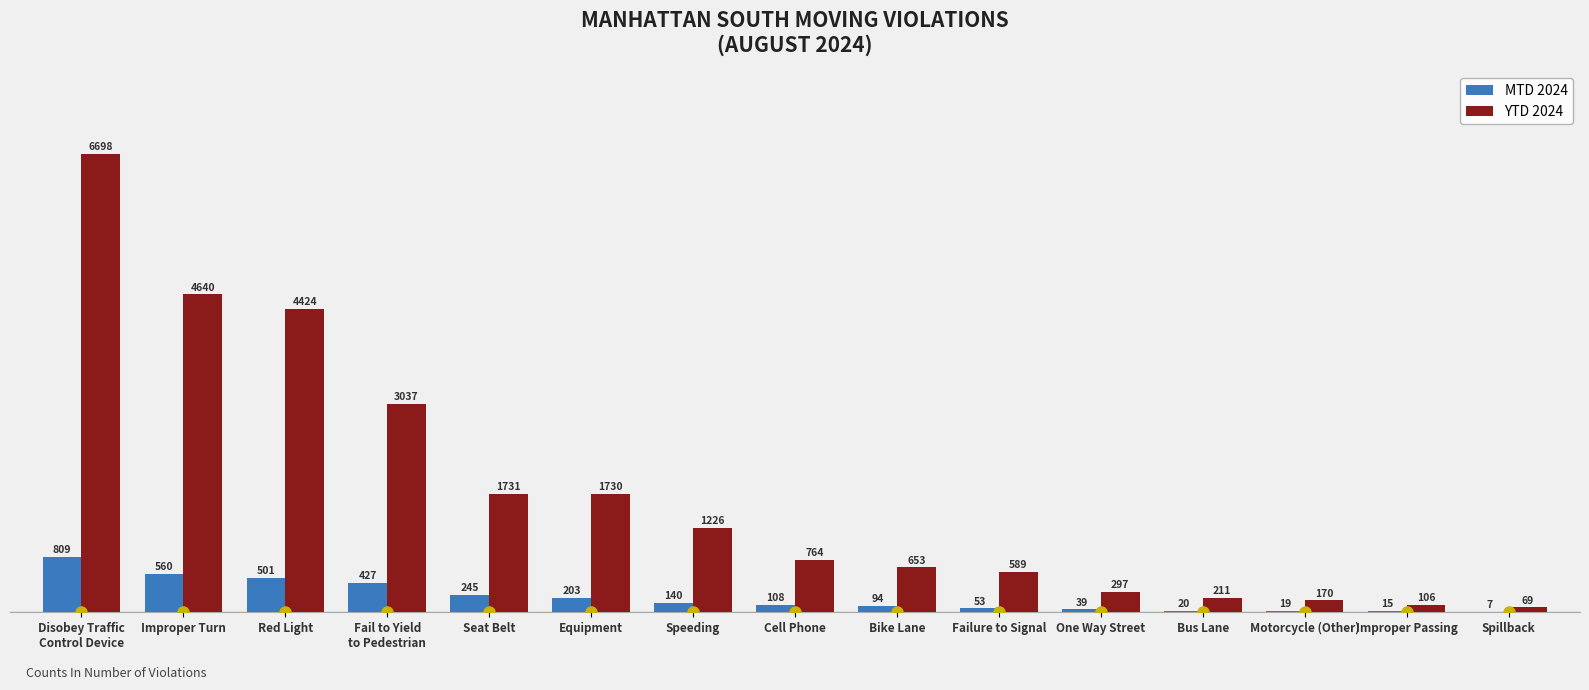

Is the value of YTD 2024 at Equipment greater than the value of MTD 2024 at Seat Belt?

Yes